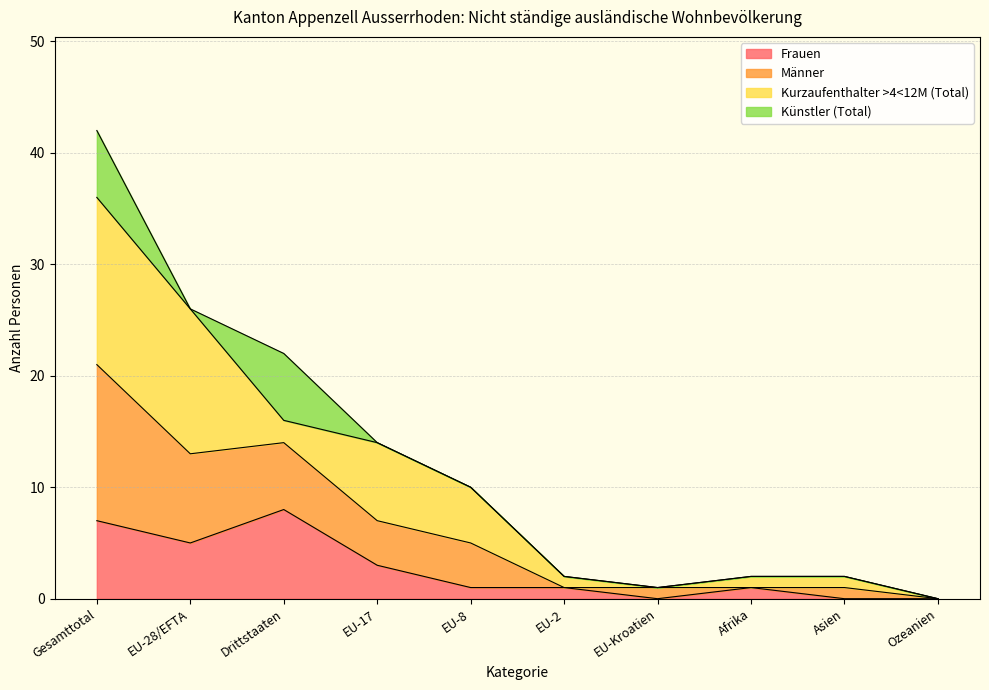

What is the greatest value displayed?

42